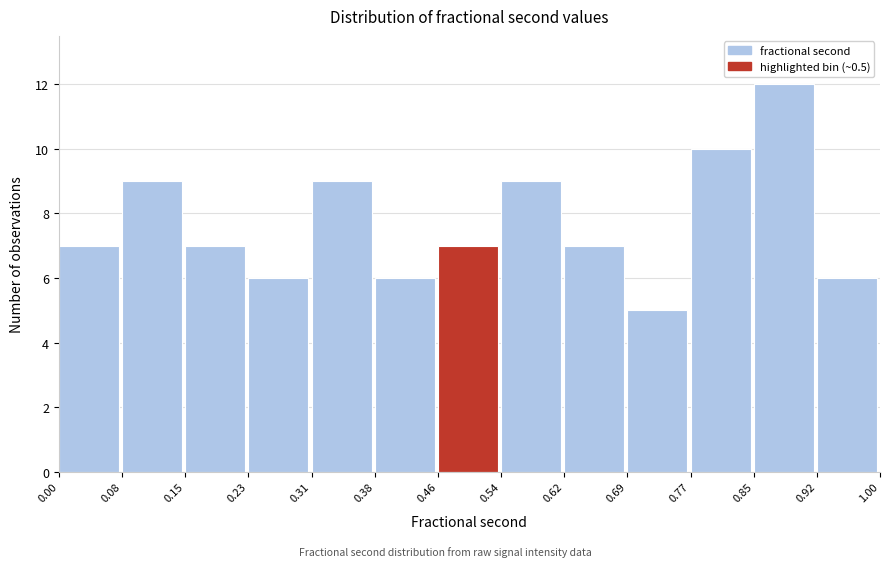

Which range on the x-axis has the tallest bar?

0.85 to 0.92